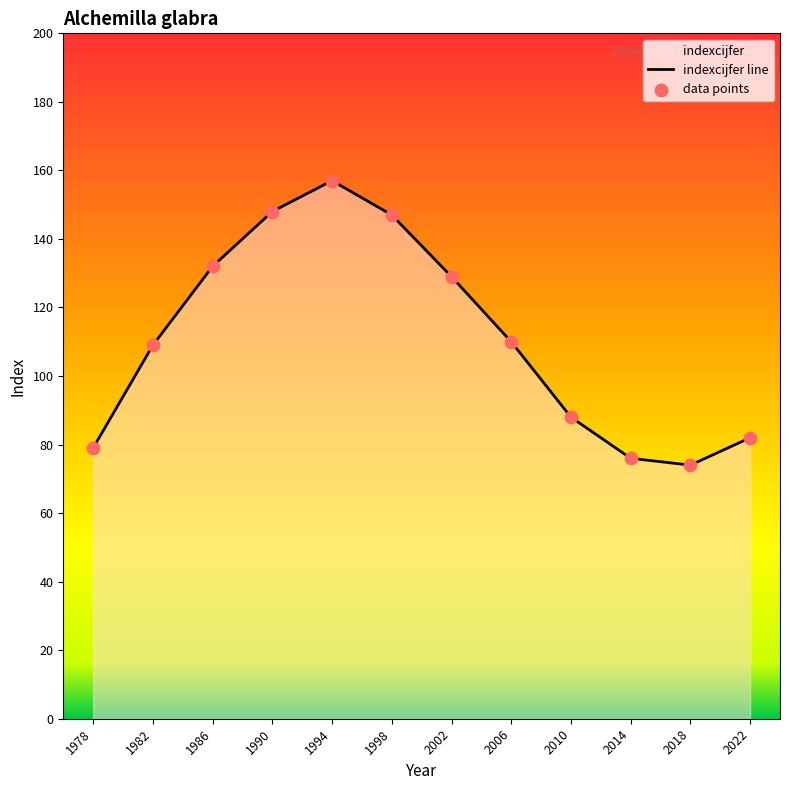

What is the ratio of the value at 1986 to the value at 1978?

1.7